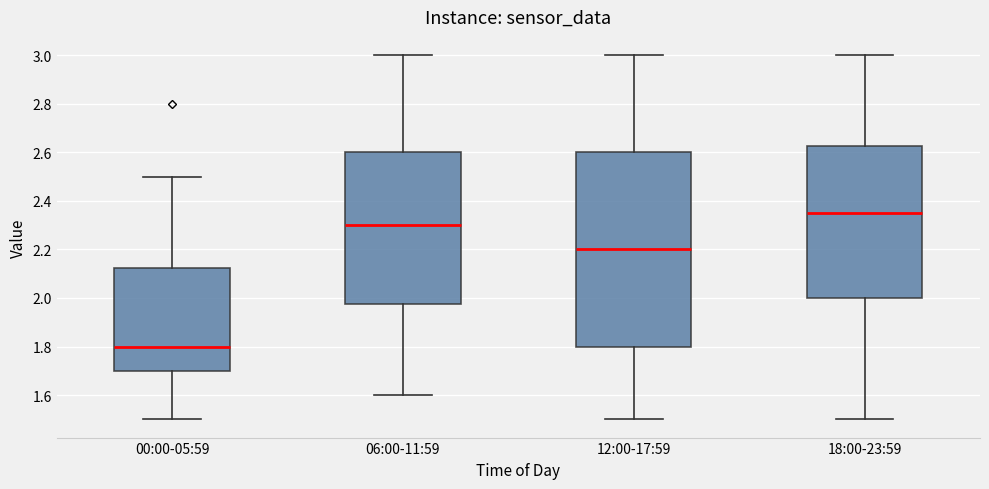

Reading left to right, transcribe this box plot: for each box, give where its median line is, the range the box spans, and where its two whiskers end, as read against the y-axis. The values are not printed on the chart, so give them approximately, as read against the axis.

00:00-05:59: median 1.80, box 1.70 to 2.12, whiskers 1.50 to 2.50
06:00-11:59: median 2.30, box 1.98 to 2.60, whiskers 1.60 to 3.00
12:00-17:59: median 2.20, box 1.80 to 2.60, whiskers 1.50 to 3.00
18:00-23:59: median 2.36, box 2.00 to 2.62, whiskers 1.50 to 3.00